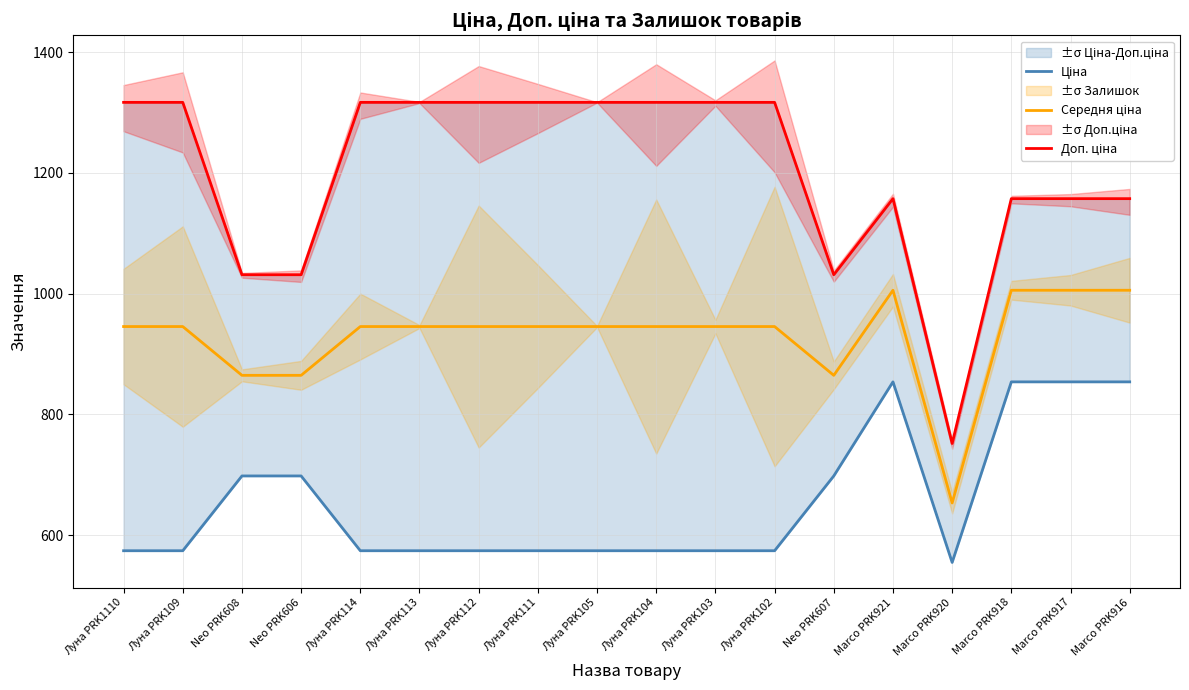

What is the smallest value displayed?

555.1